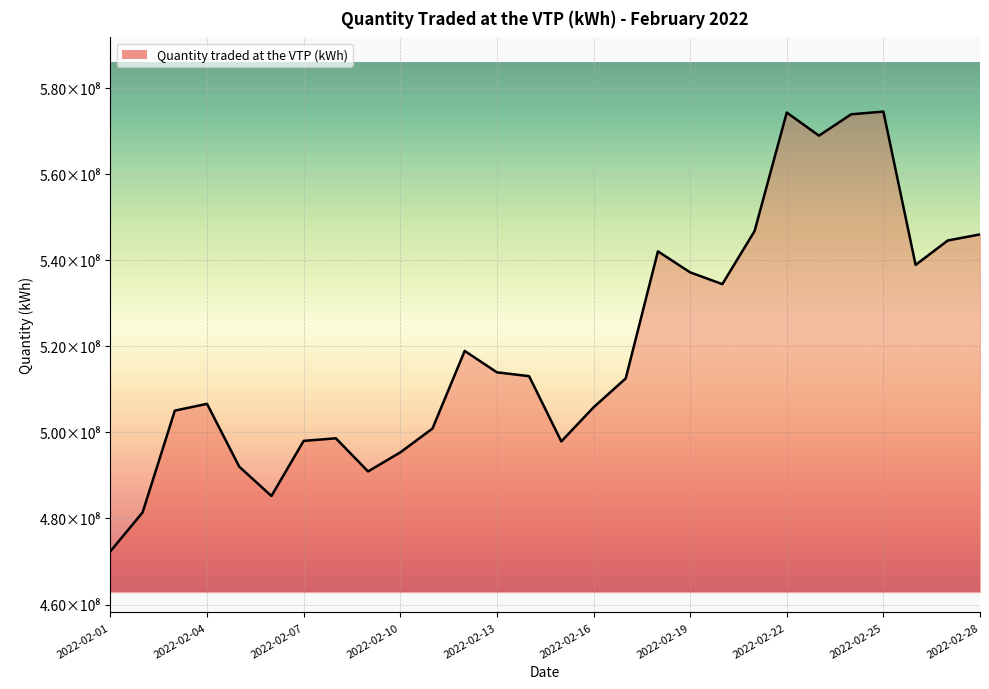

Which category has the lowest value across all series?

2022-02-01